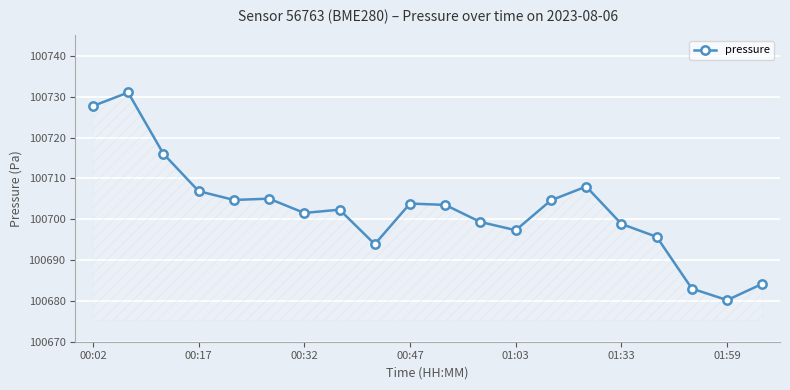

True or false: there are more than 2 points higher than both neighbors.

True